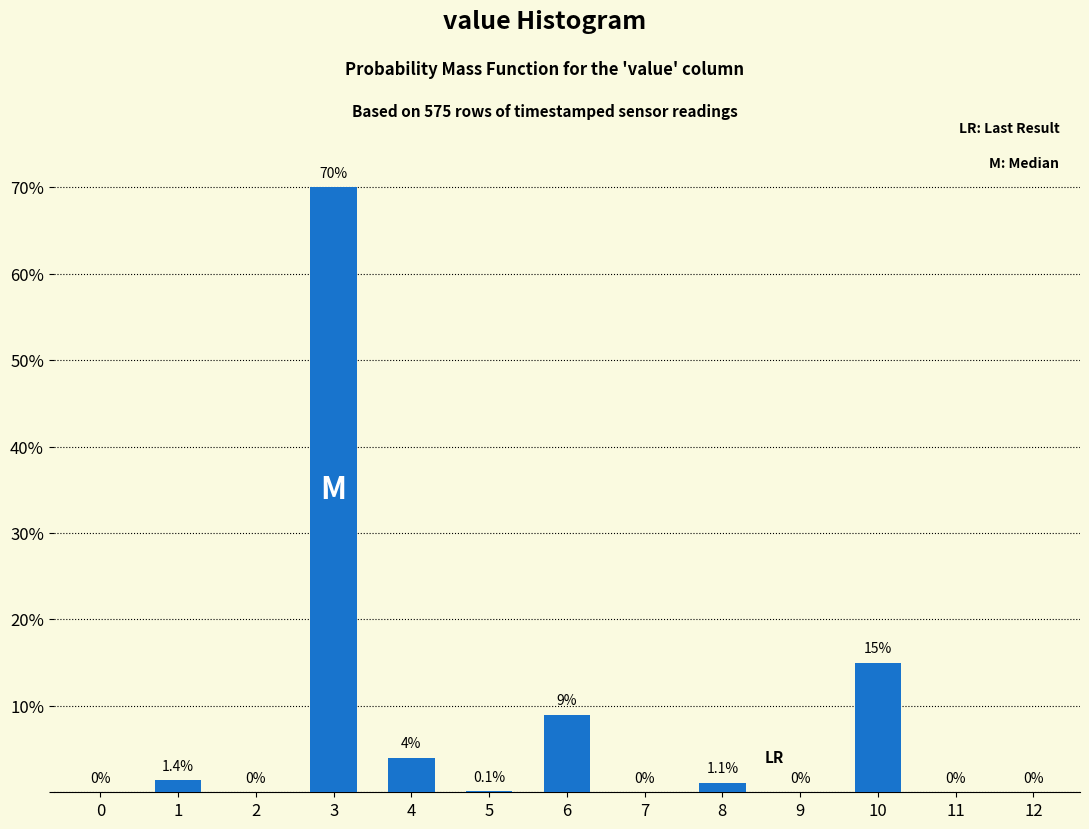

Reading left to right, extract all data points from this chart.

0=0.0	1=1.4	2=0.0	3=70.0	4=4.0	5=0.1	6=9.0	7=0.0	8=1.1	9=0.0	10=15.0	11=0.0	12=0.0